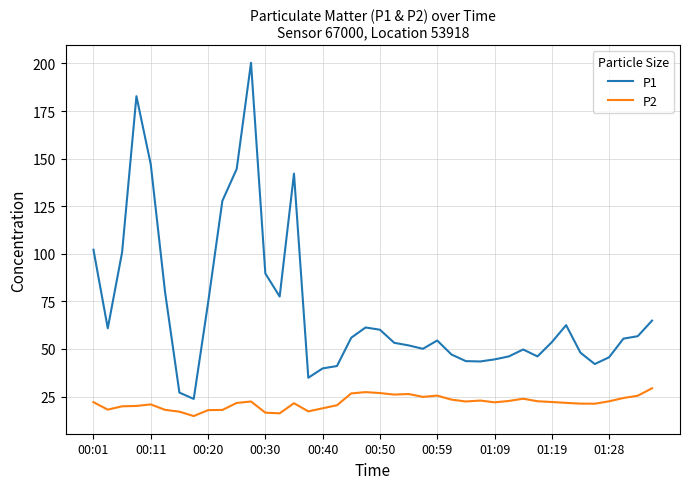

What is the difference between the maximum and minimum values in the P1 series?

176.6